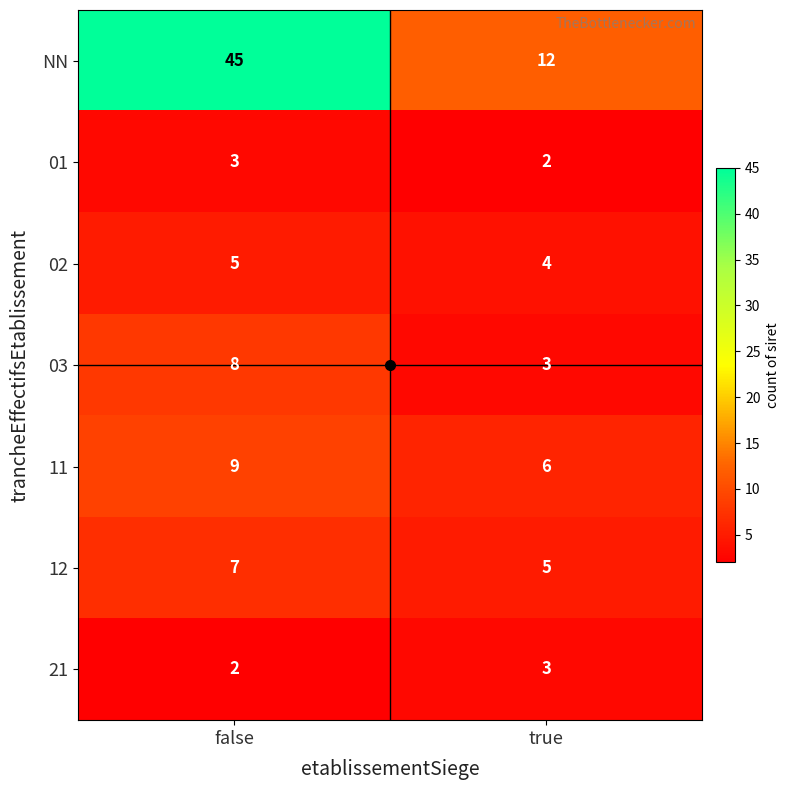

What is the spread (max minus min) of values at false?

43